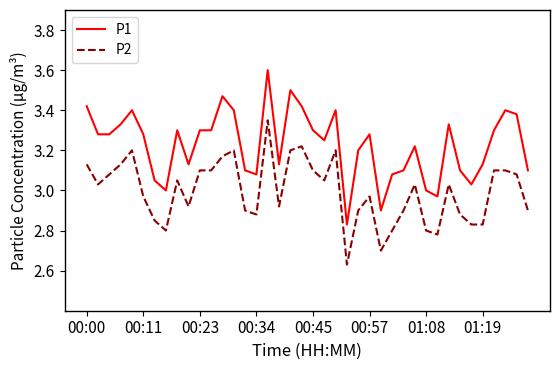

What is the difference between the maximum and minimum values in the P1 series?

0.8